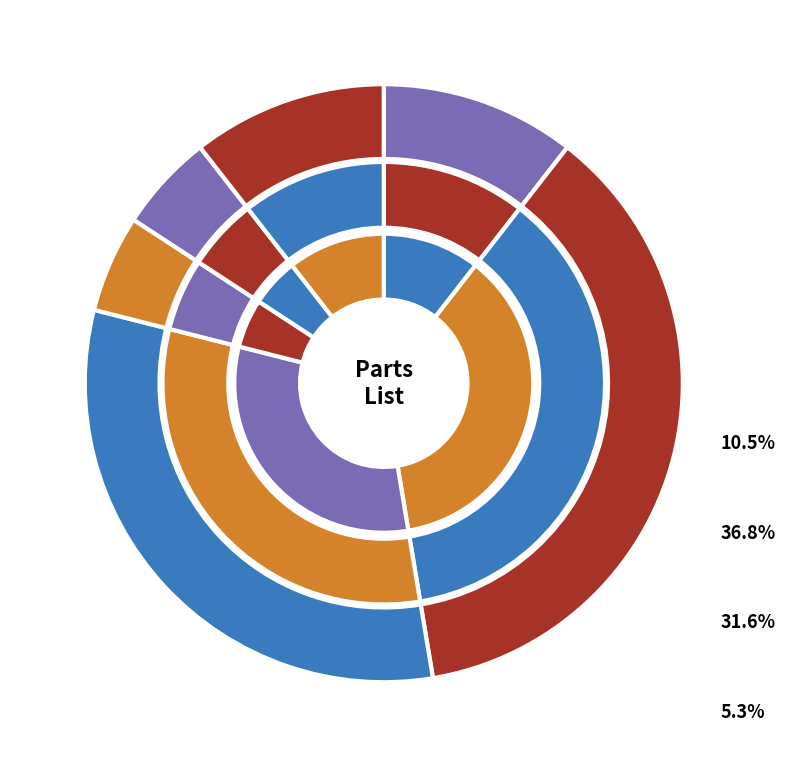

Between Circlip and Esd label, which is larger?

Esd label